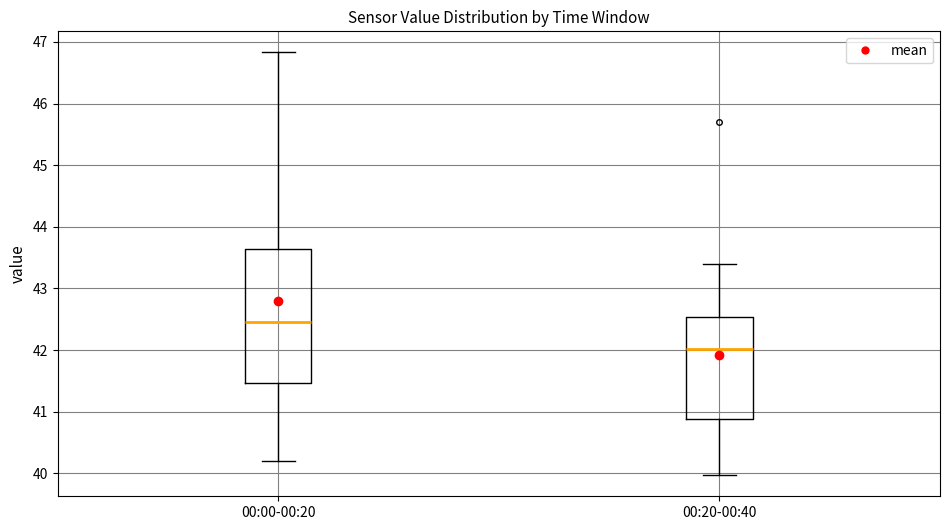

Which box's median line is the lowest?

00:20-00:40